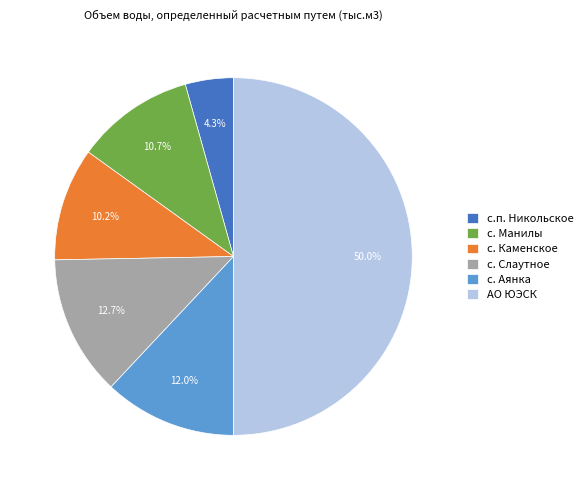

To the nearest percent, what is the difference between the largest and smallest slice percentages?

46%